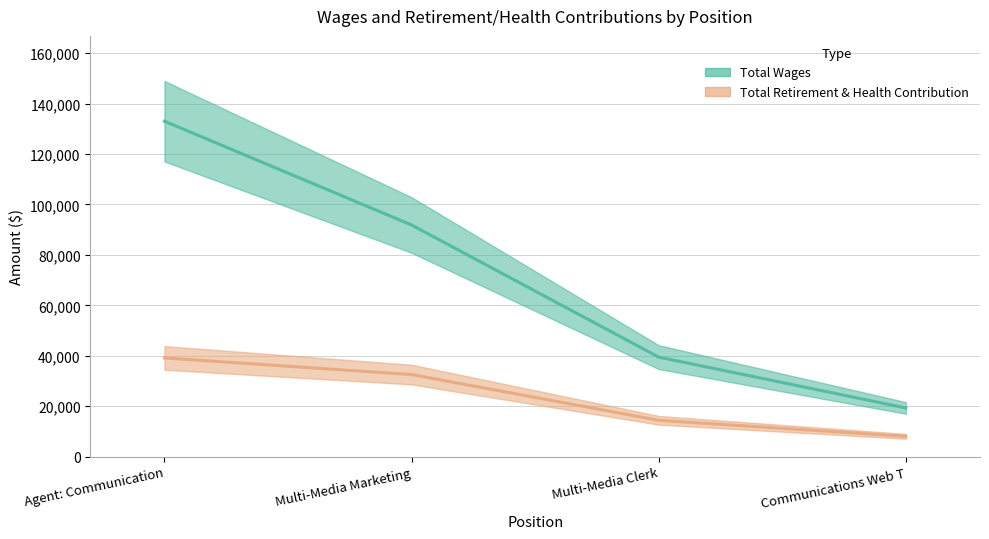

What is the label of the 3rd point from the right?

Multi-Media Marketing